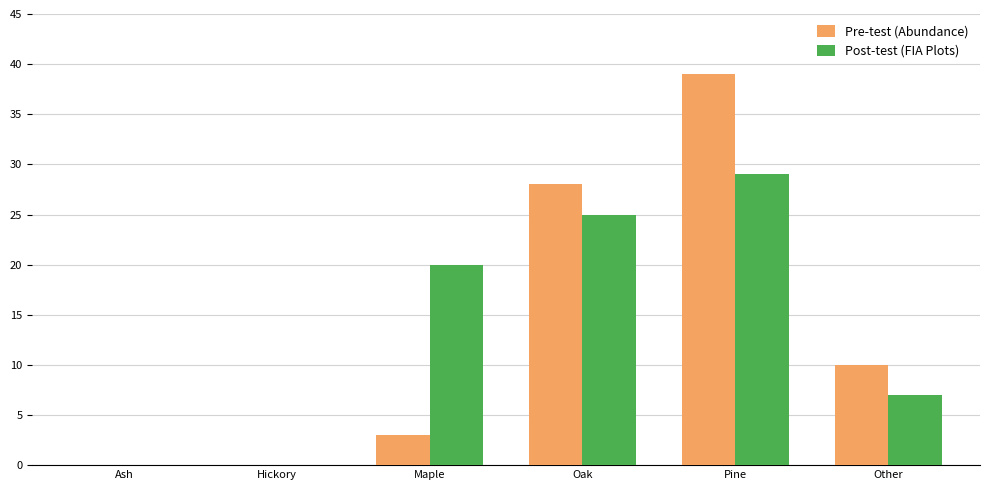

Where is Post-test (FIA Plots) nearest to the value 14?

Maple